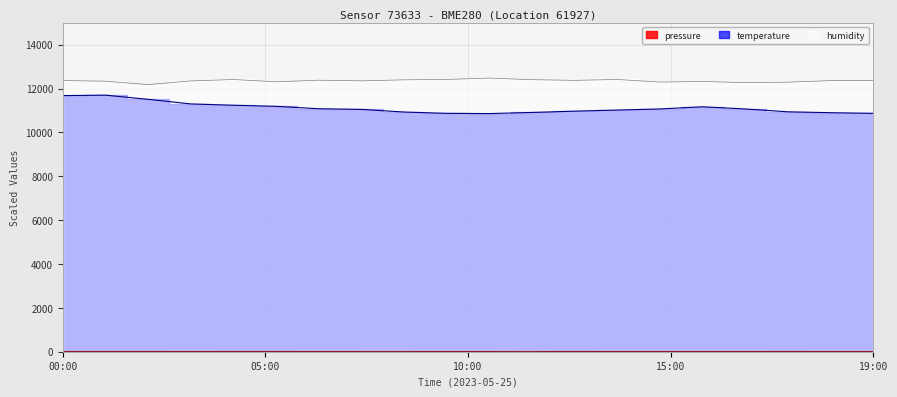

Where is the first local maximum for pressure?

02:00